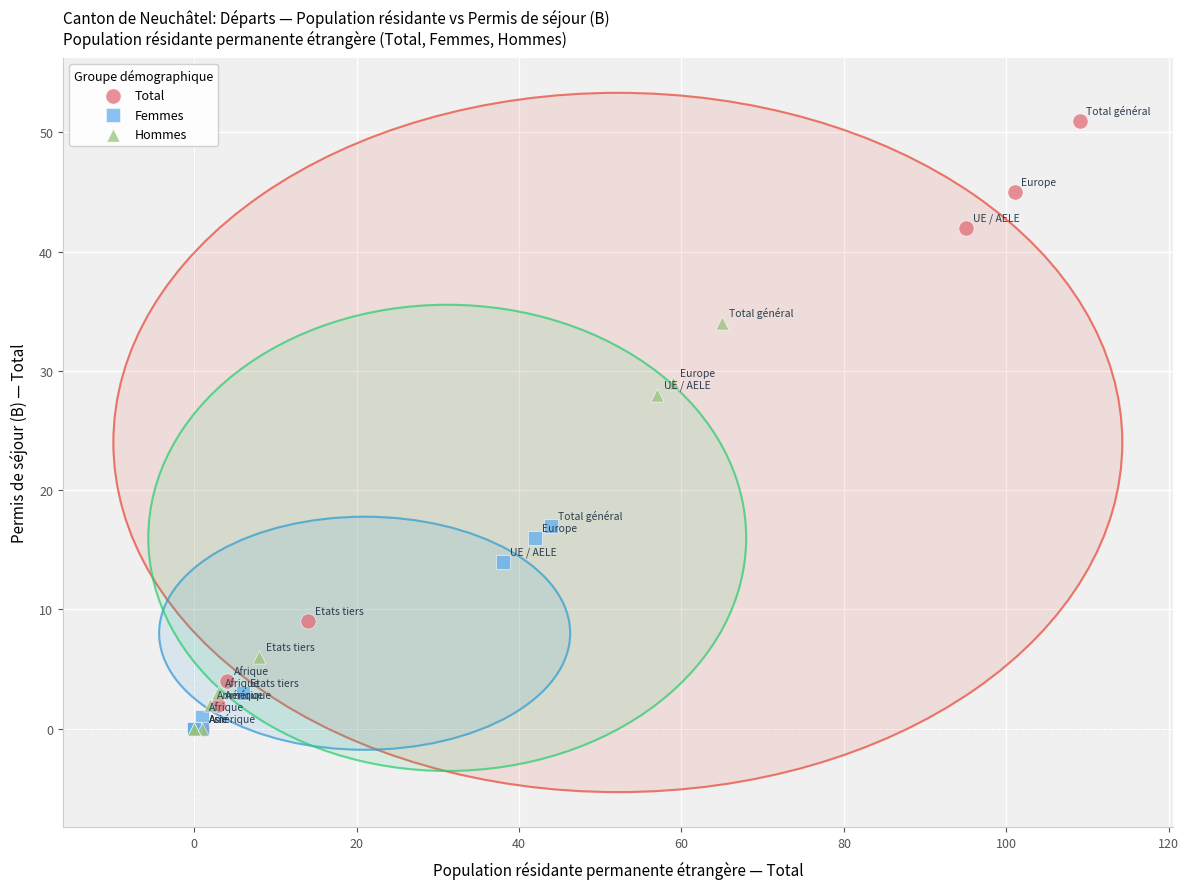

Which series has the widest spread of Y values?

Total